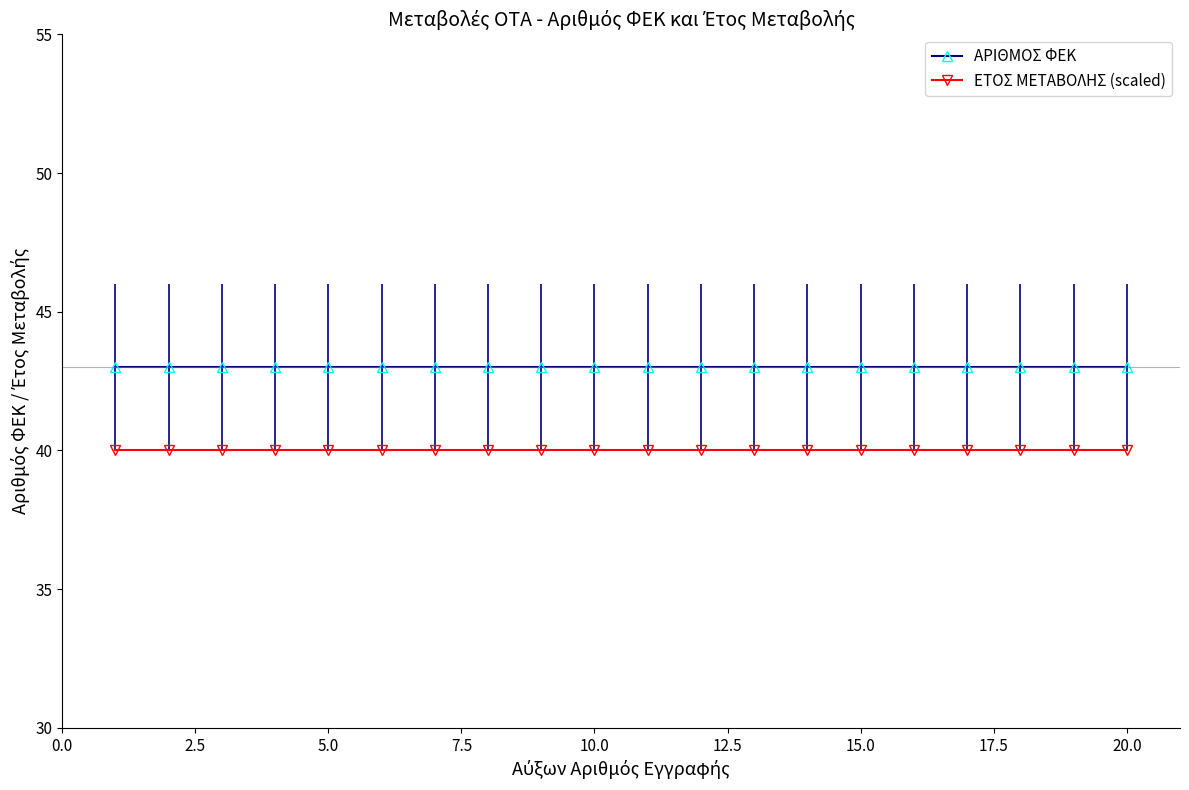

What is the value of the ΕΤΟΣ ΜΕΤΑΒΟΛΗΣ (scaled) point at the 16th from the left?

40